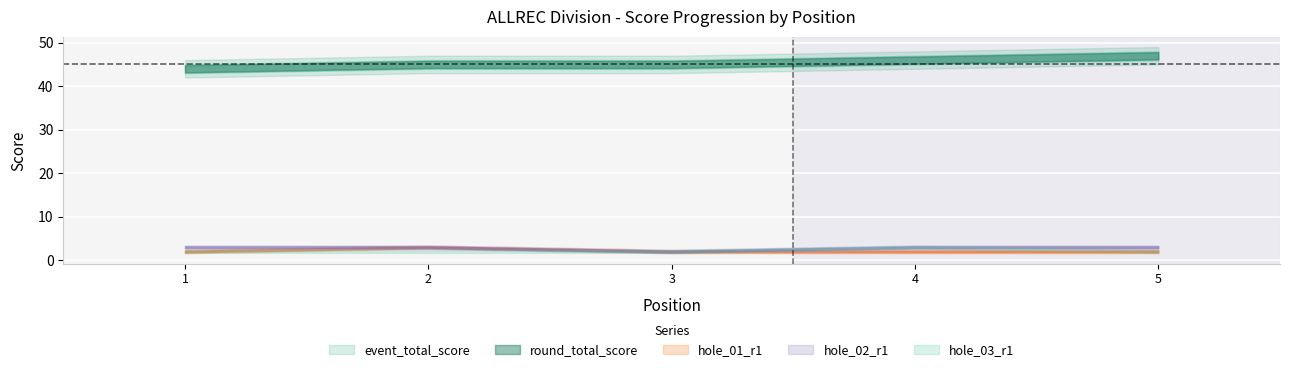

What is the difference between the maximum and minimum values in the hole_03_r1 series?

1